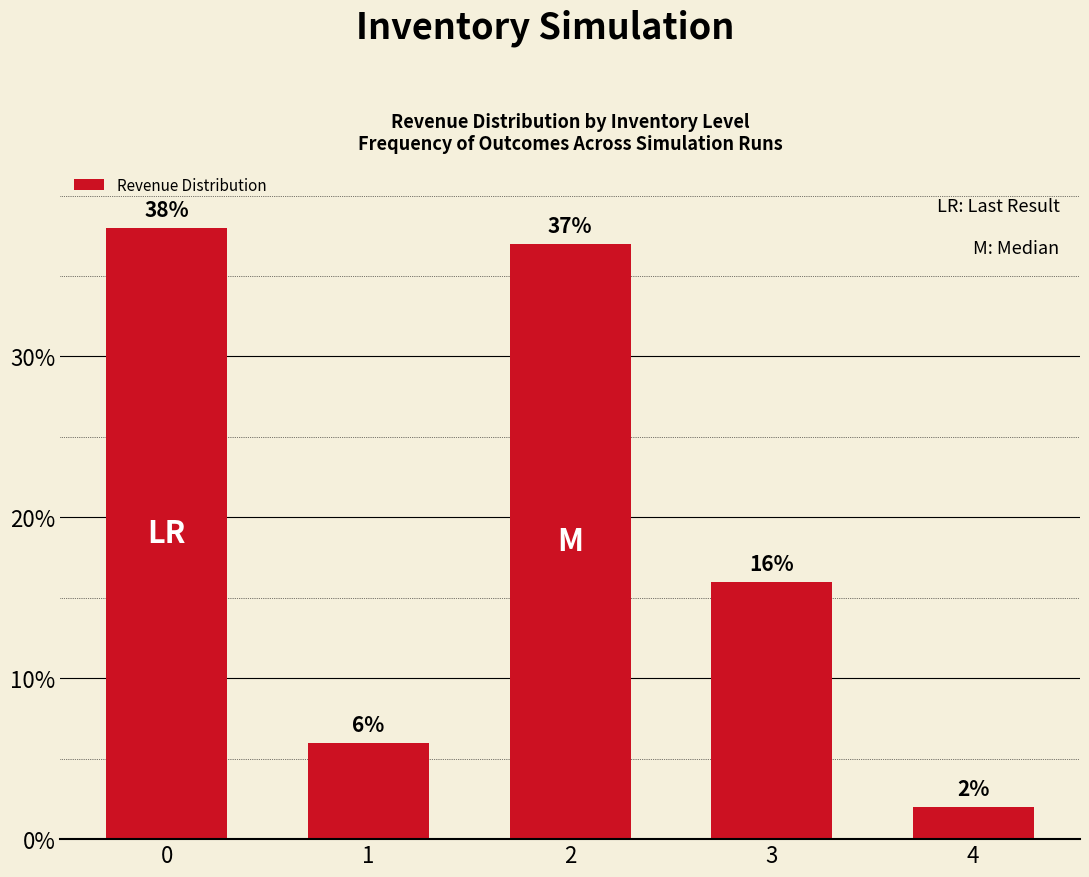

What is the approximate value at 2, to the nearest 5?

35